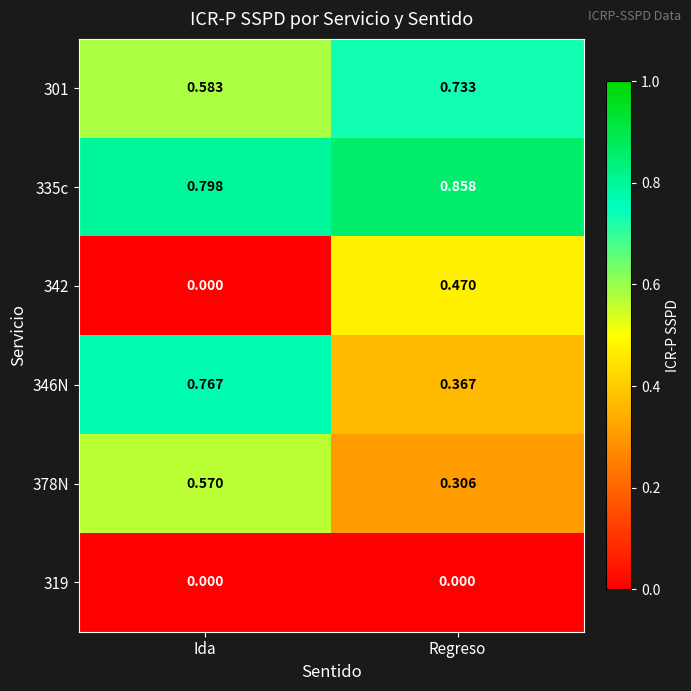

At which label is 335c closest to 0?

Ida